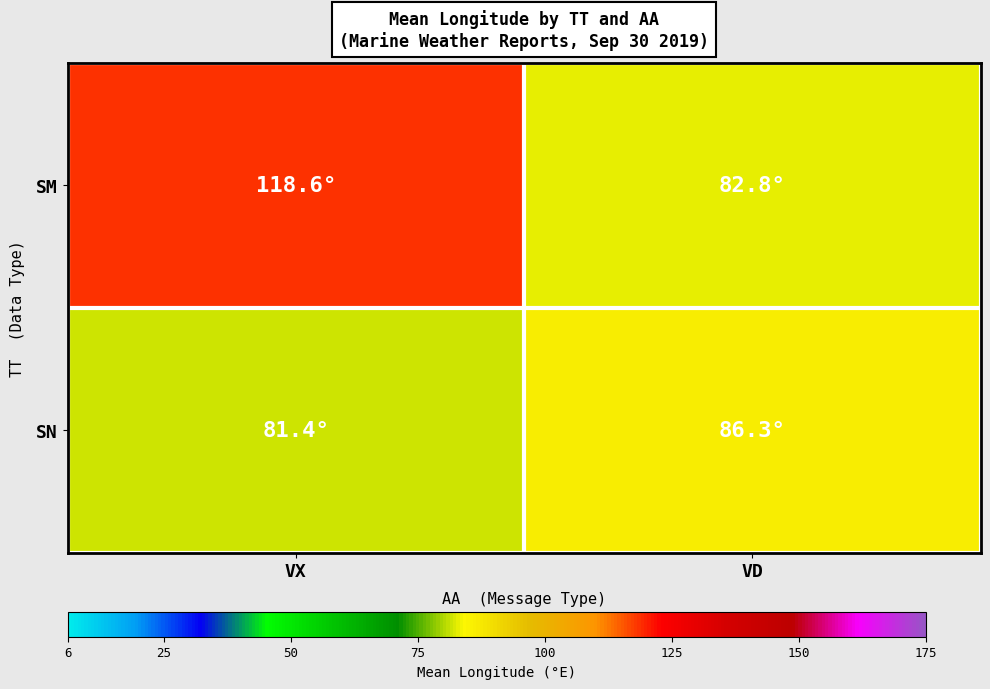

At which category is the sum across all series the highest?

VX